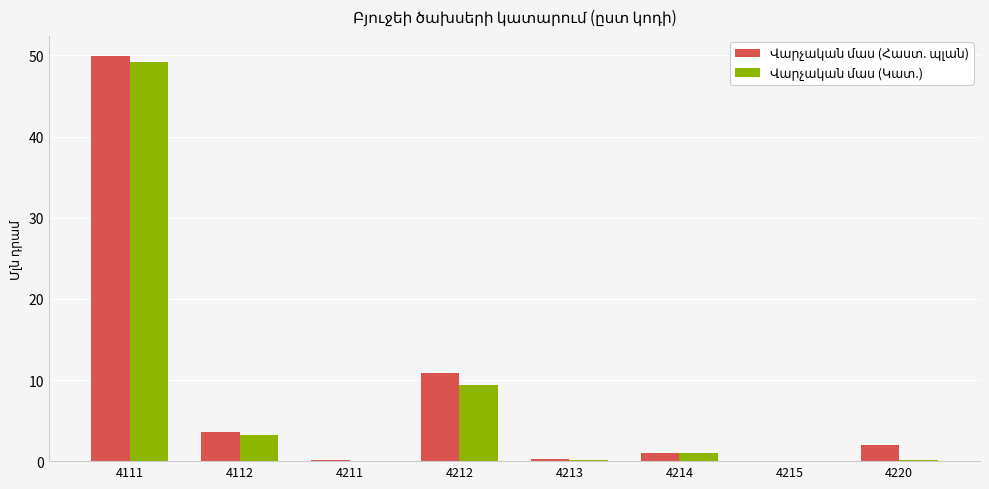

At which category is the sum across all series the highest?

4111